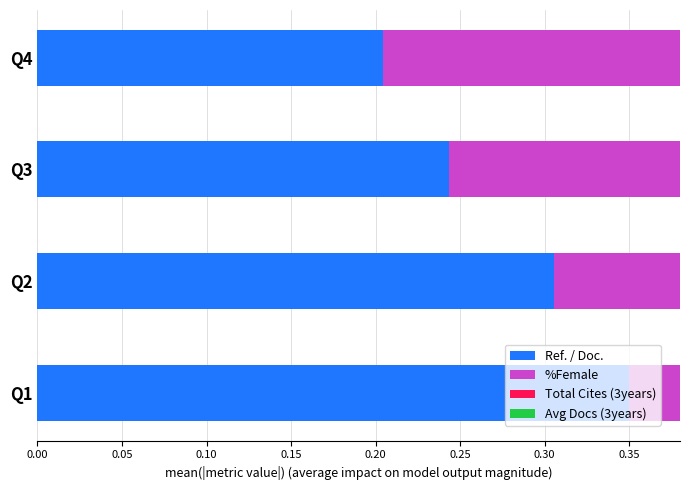

Is it true that Total Cites (3years) equals 0.0 at Q2?

False